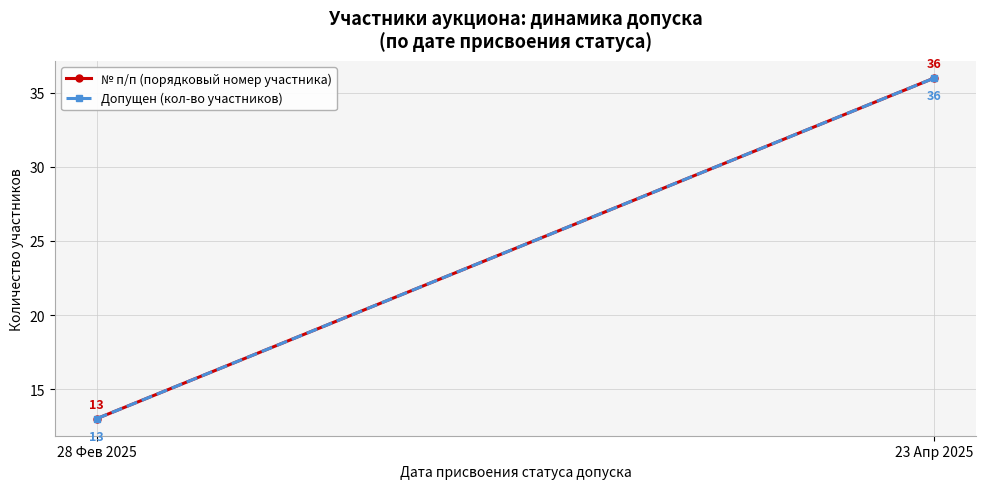

How many series are shown in this chart?

2